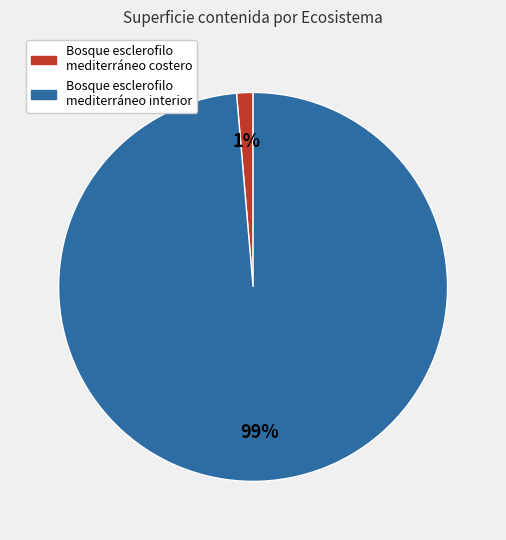

What percentage is the Bosque esclerofilo mediterráneo interior slice, to the nearest percent?

99%